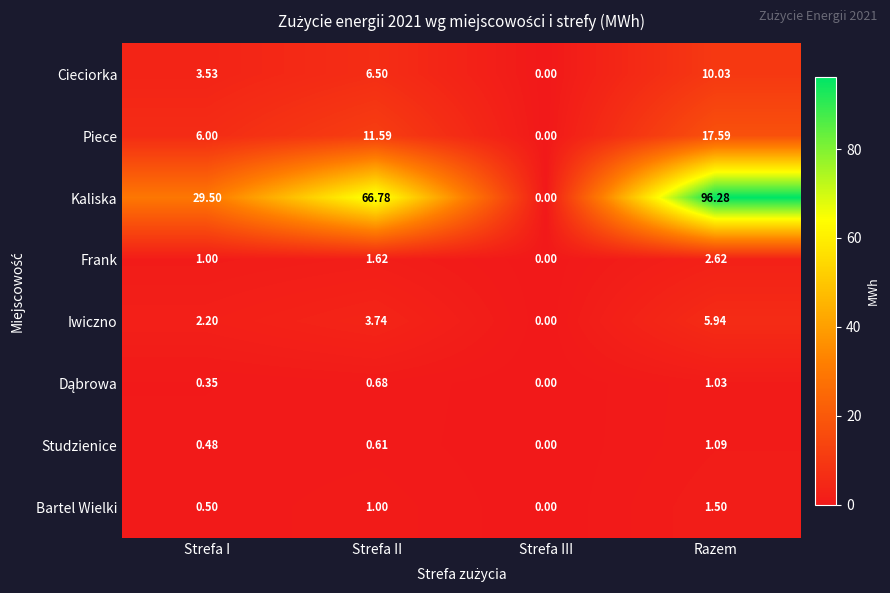

Which series has the widest spread of values?

Kaliska